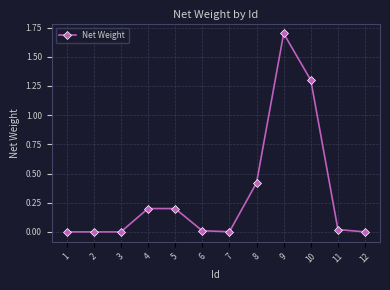

What is the change in value from 2 to 10?

+1.3